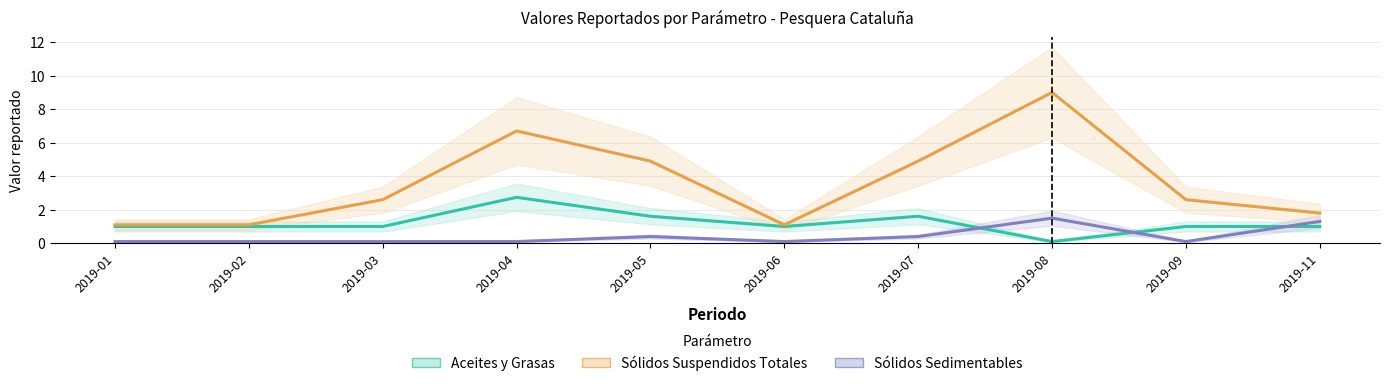

What is the sum of the Sólidos Suspendidos Totales values at 2019-05 and 2019-08?

13.9